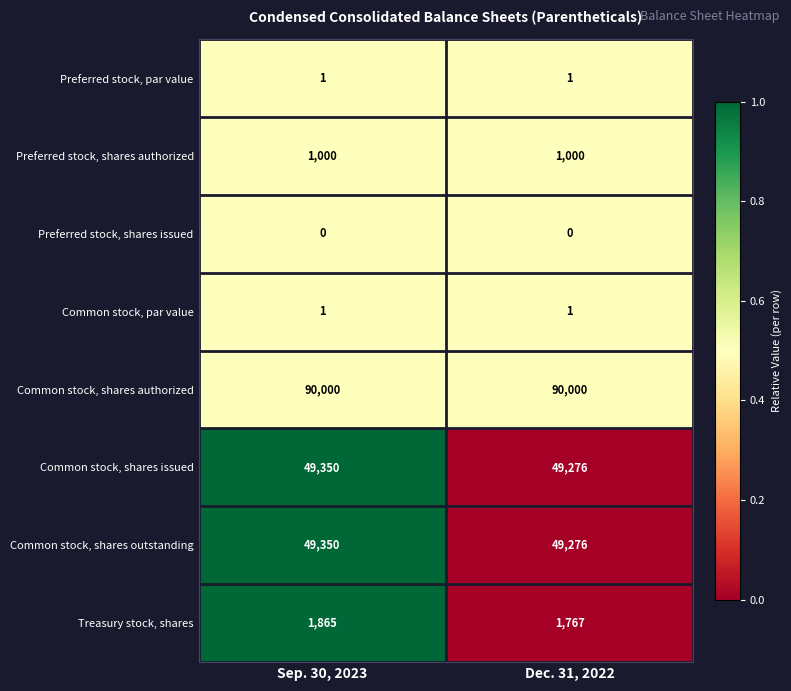

What is the average value of the Treasury stock, shares series?

1816